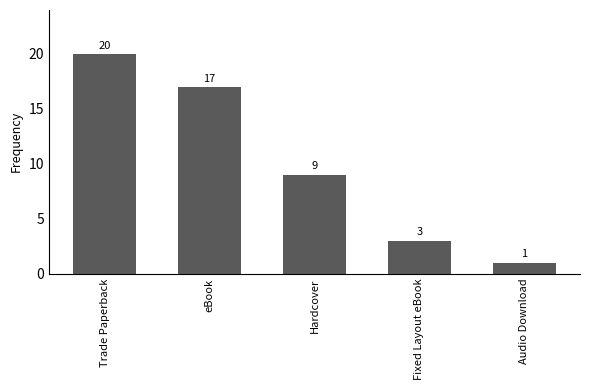

List the labels in order of value, smallest first.

Audio Download, Fixed Layout eBook, Hardcover, eBook, Trade Paperback